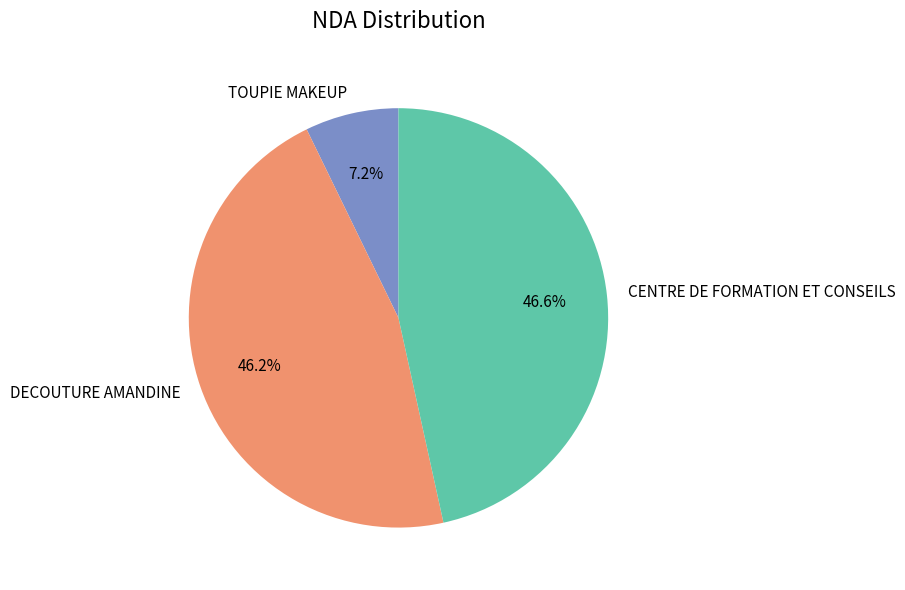

Between TOUPIE MAKEUP and CENTRE DE FORMATION ET CONSEILS, which is larger?

CENTRE DE FORMATION ET CONSEILS